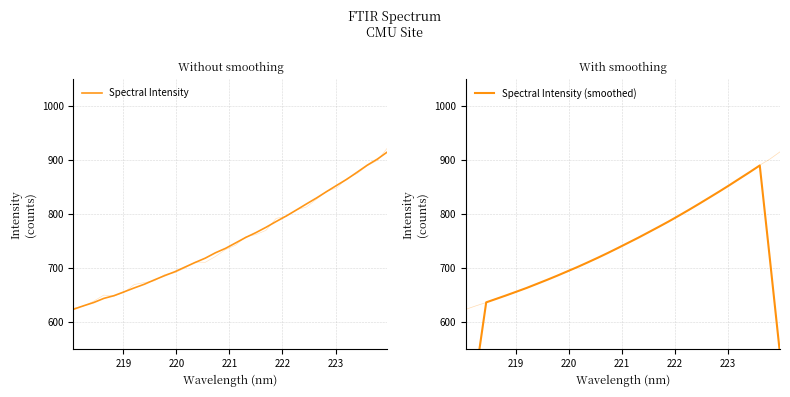

How many distinct data groups are displayed?

2